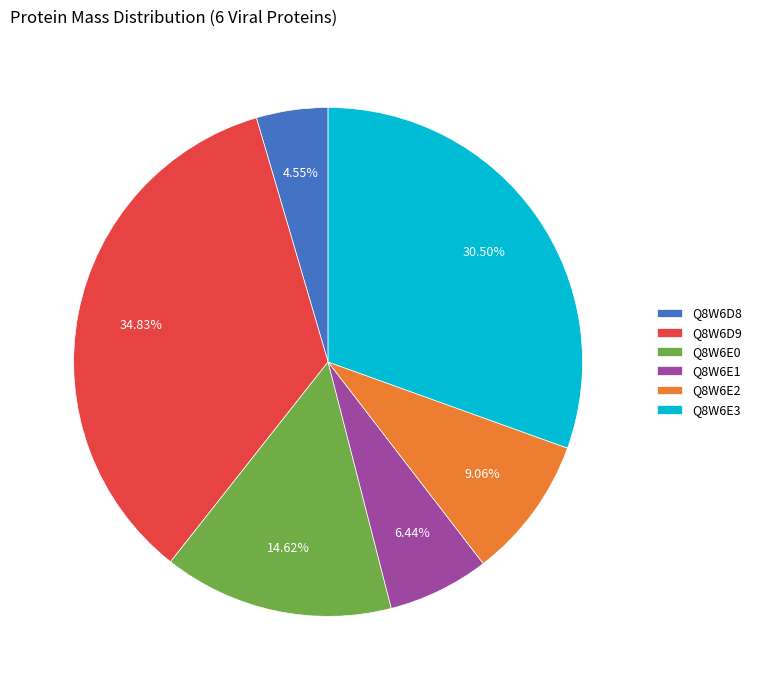

How many segments does this pie chart have?

6